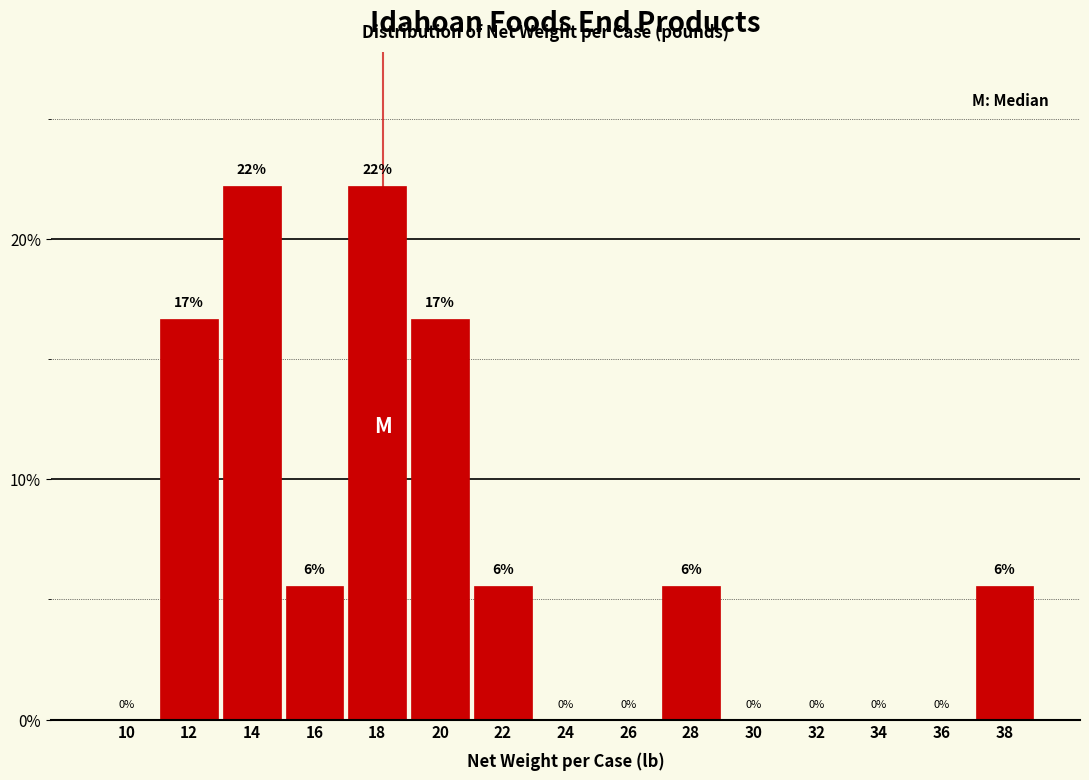

Are the bars horizontal?

No